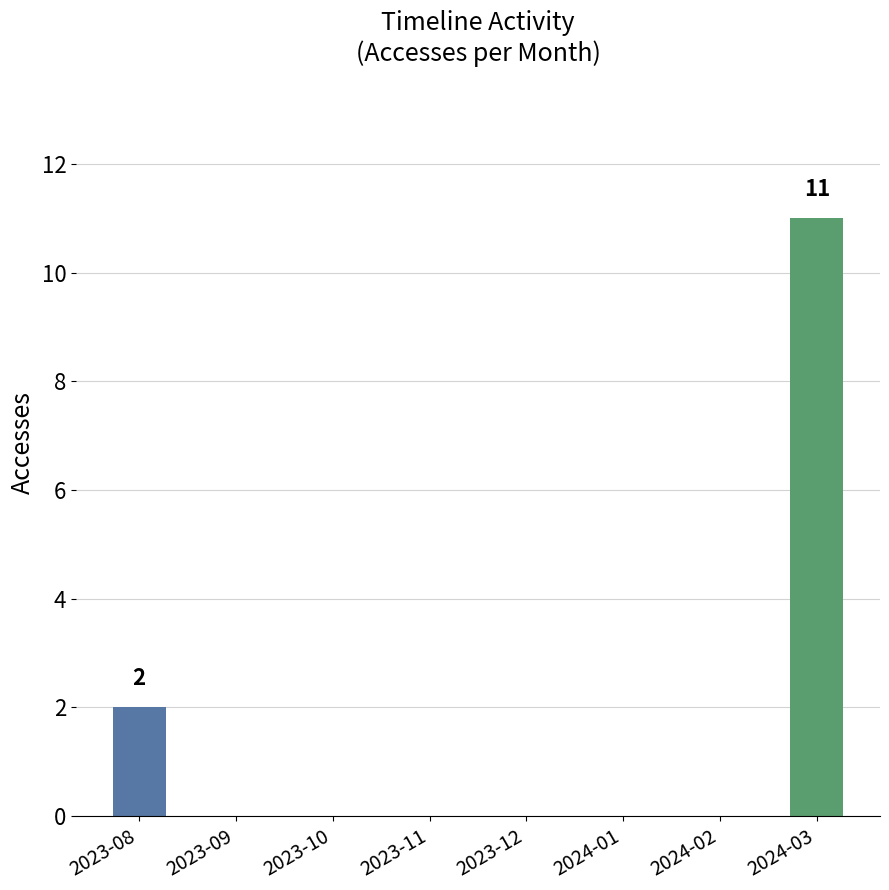

What is the maximum value shown in the chart?

11